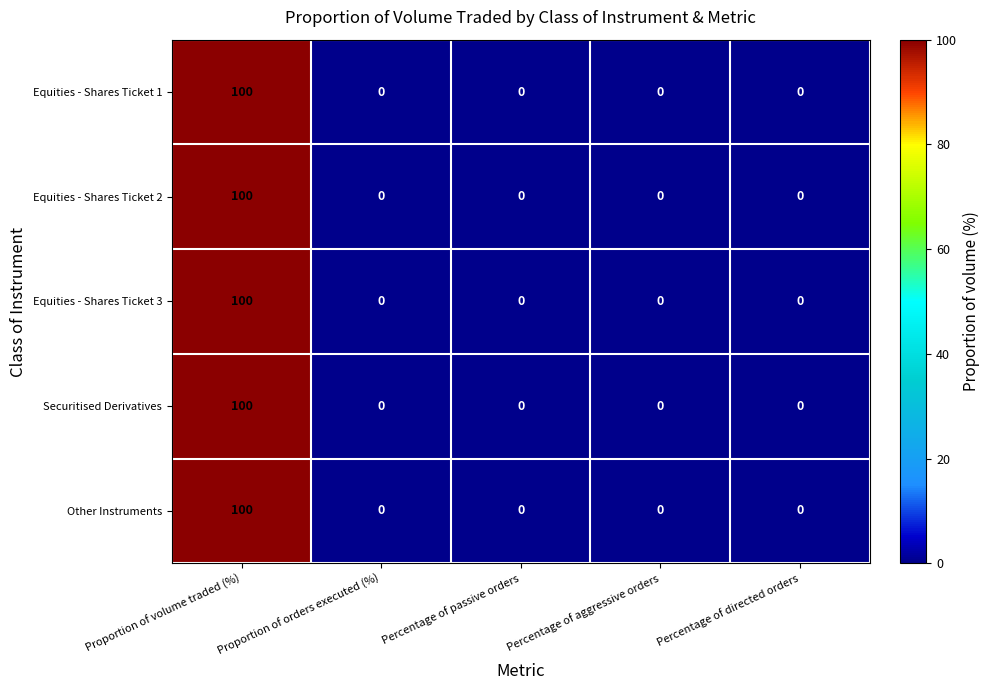

True or false: Equities - Shares Ticket 2 has a value of 39 at Proportion of orders executed (%).

False